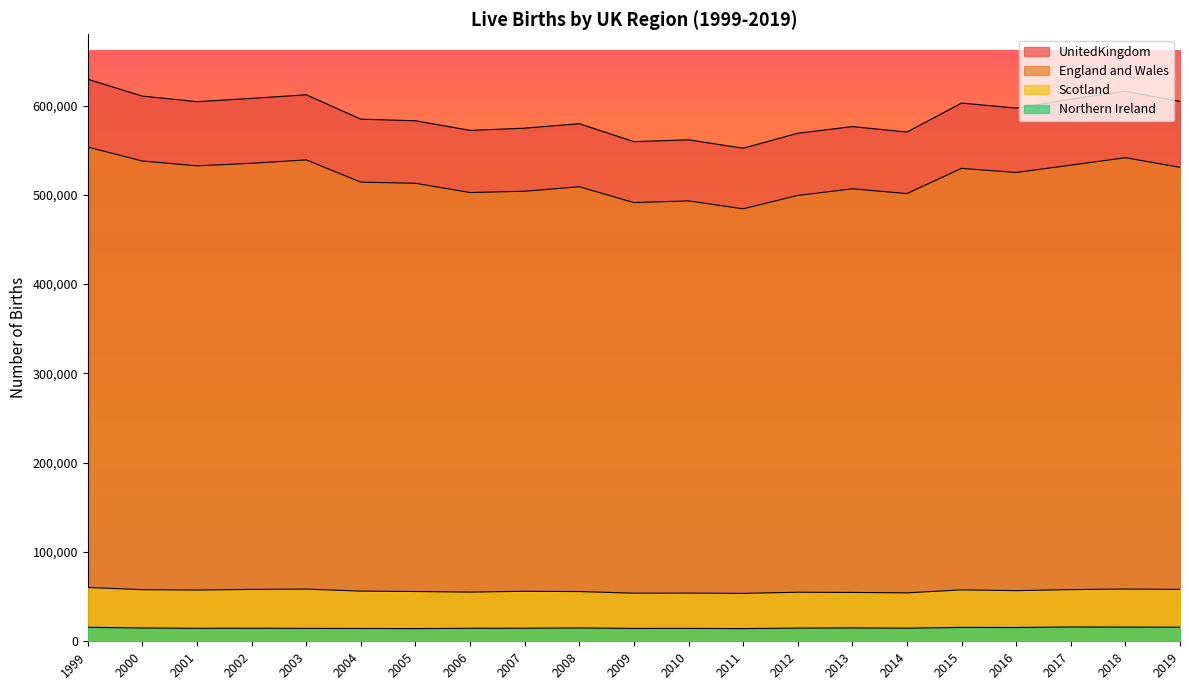

Between 2002 and 2012, which is larger?

2002